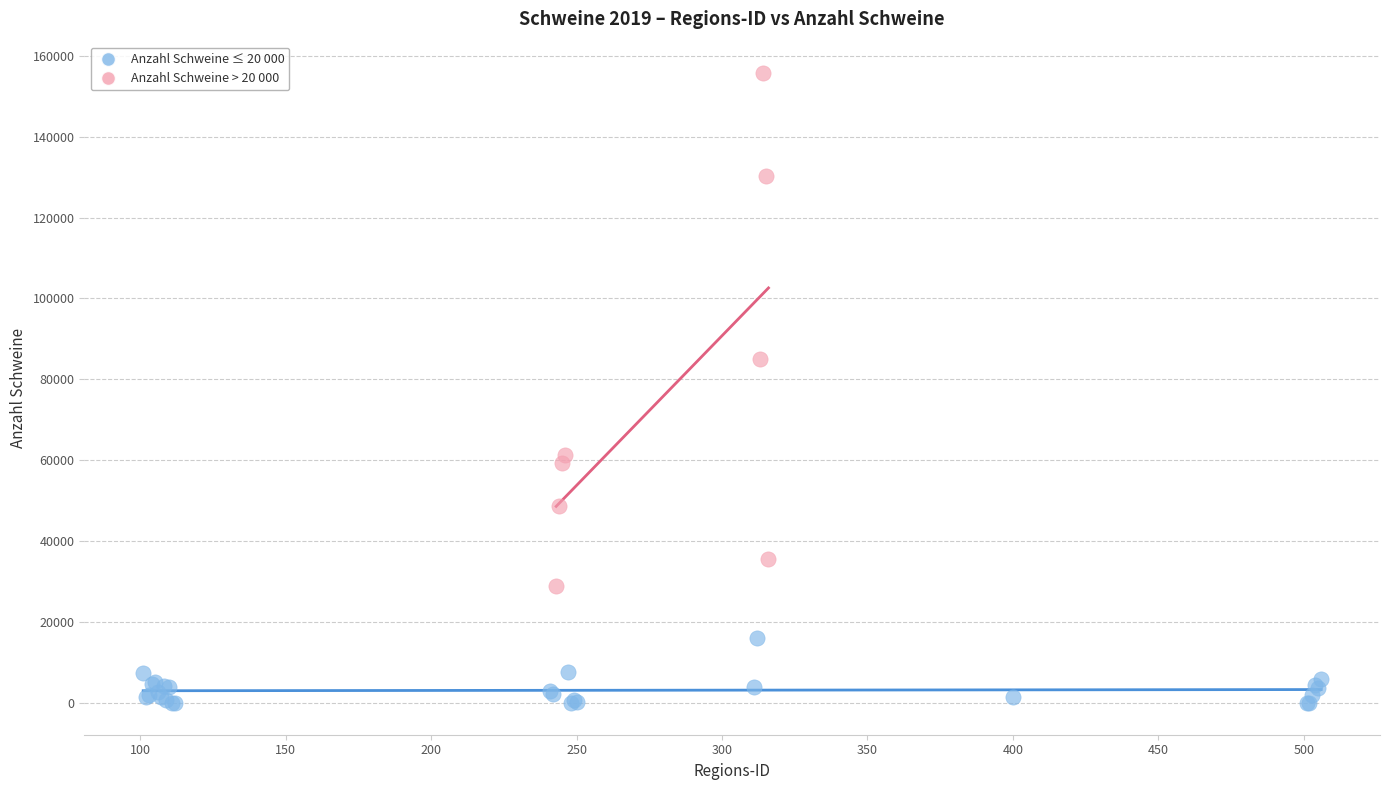

Which series contains the highest Y value?

Anzahl Schweine > 20 000